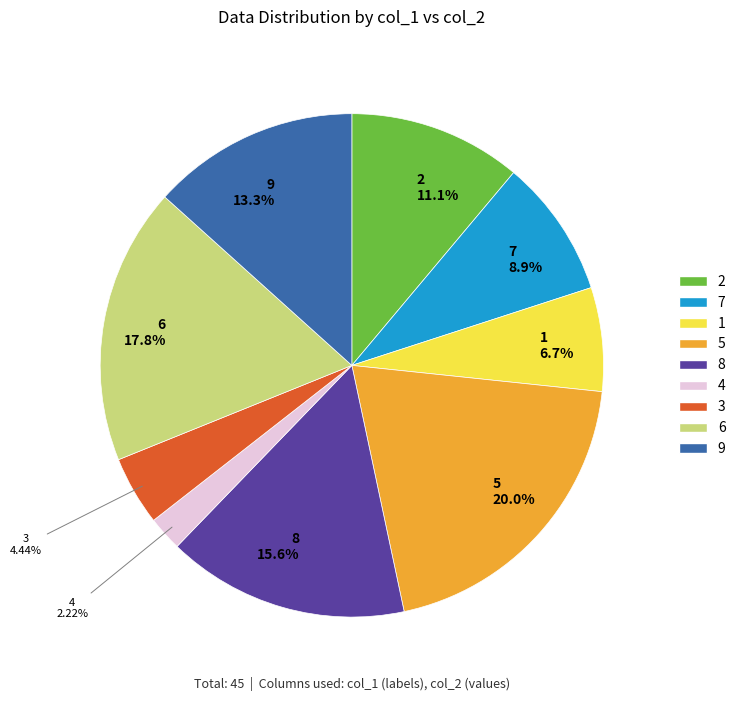

Does 5 represent more than half of the total?

No